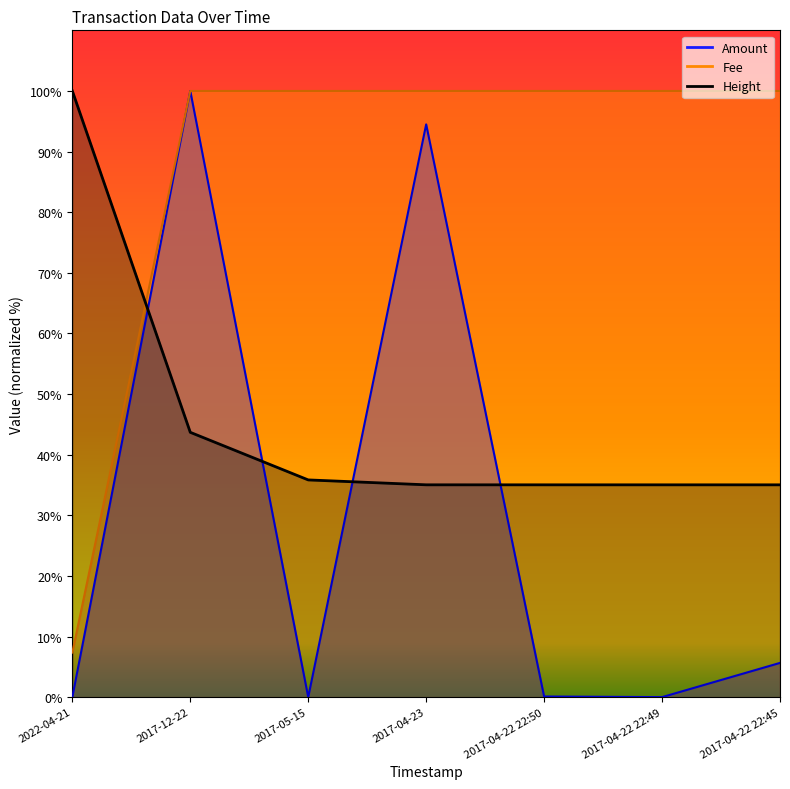

How many categories are shown in the chart?

7